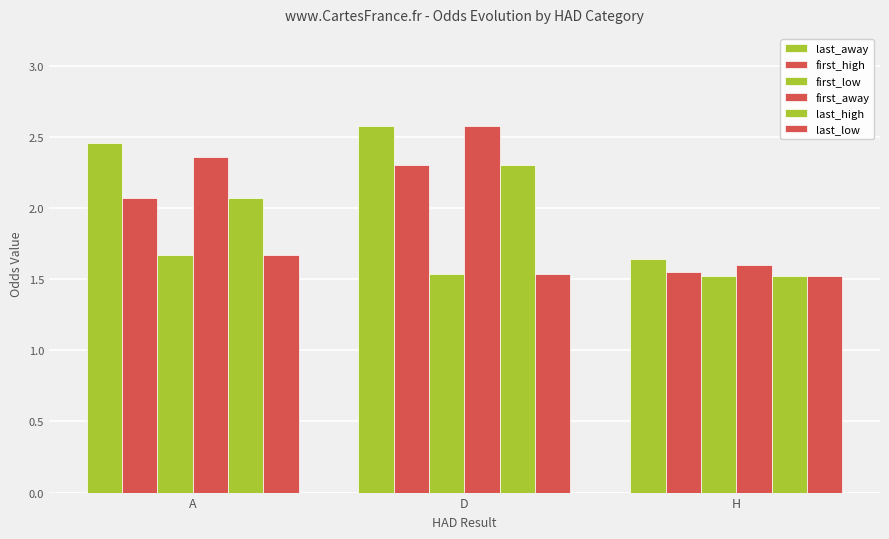

Rank the series at A from lowest to highest value.

first_low, last_low, first_high, last_high, first_away, last_away